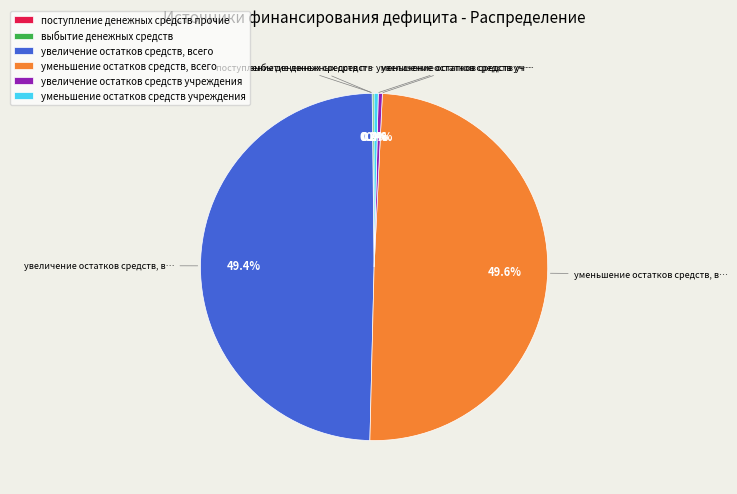

The уменьшение остатков средств, всего slice represents 50% of the pie. True or false?

True